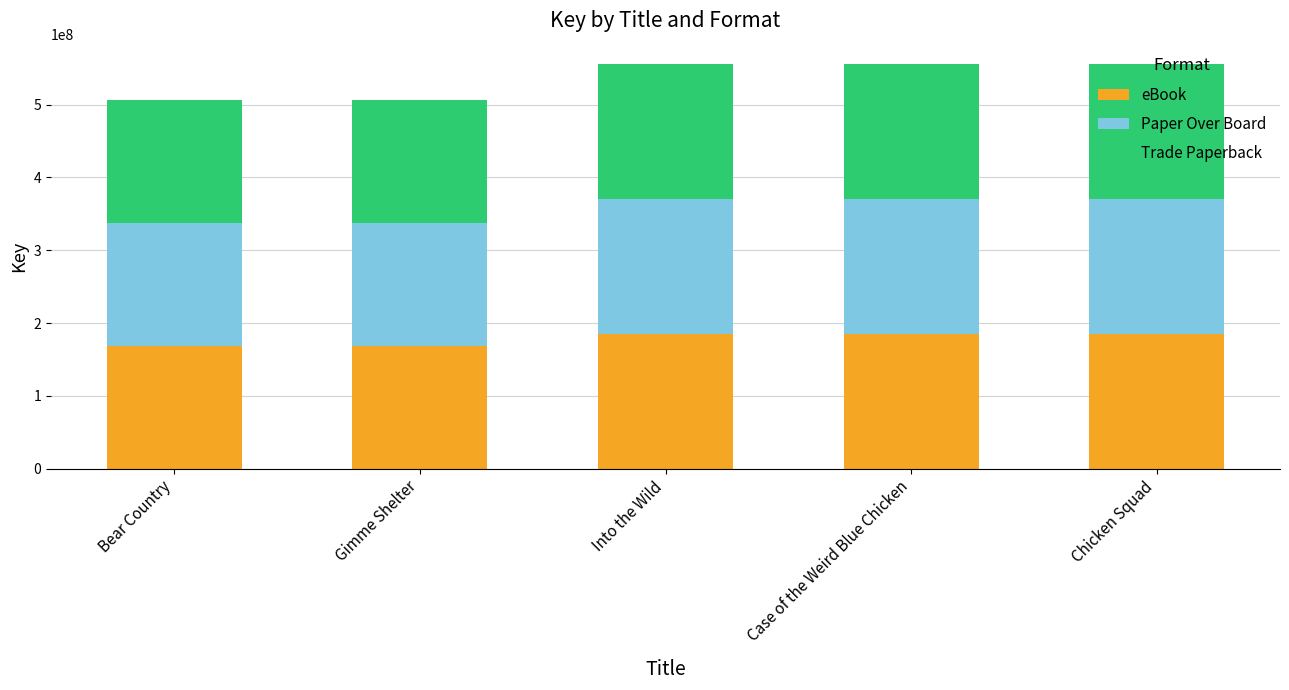

How many bars are there in total?

5